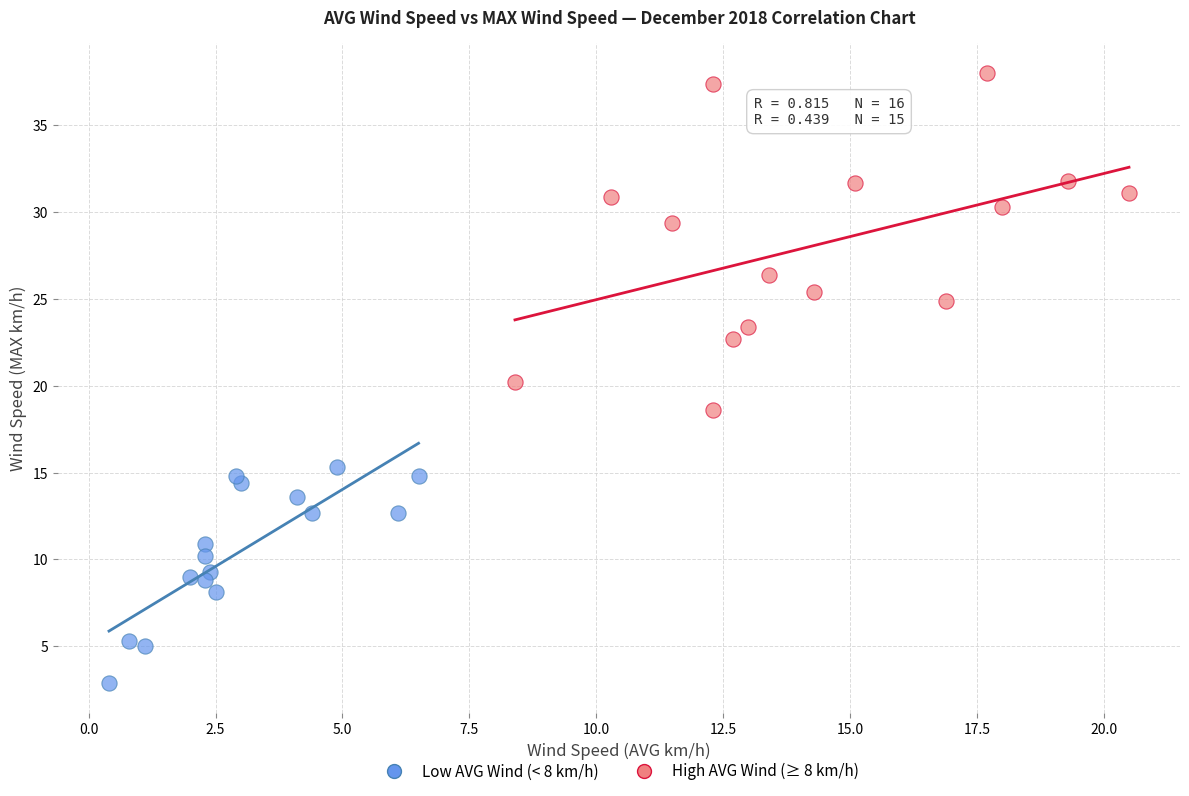

Which series contains the highest Y value?

High AVG Wind (≥ 8 km/h)